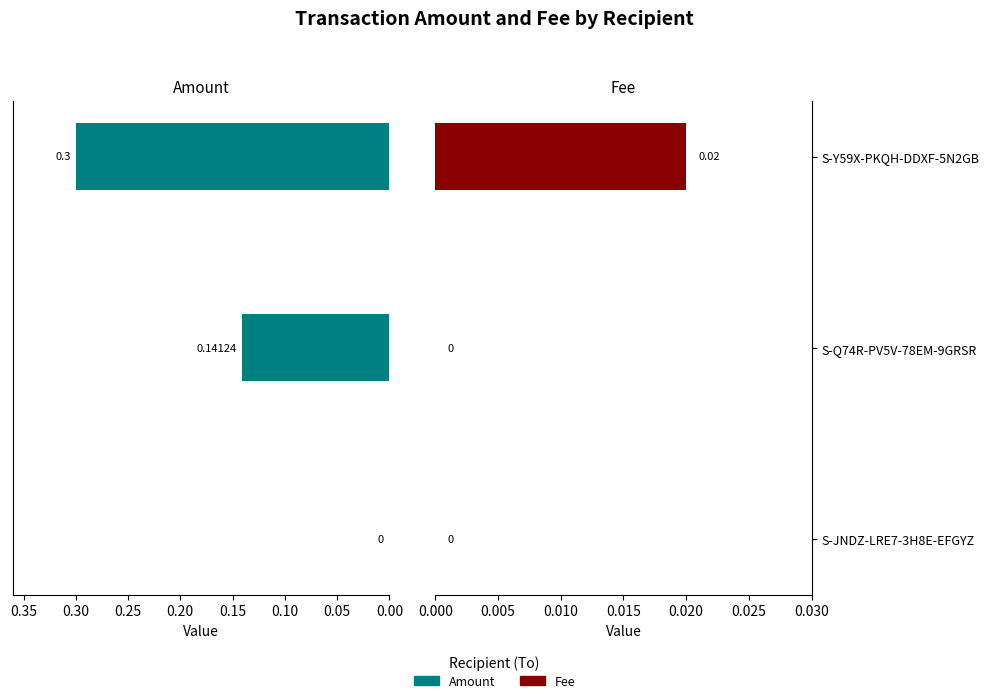

What is the difference between the maximum and minimum values in the Amount series?

0.3